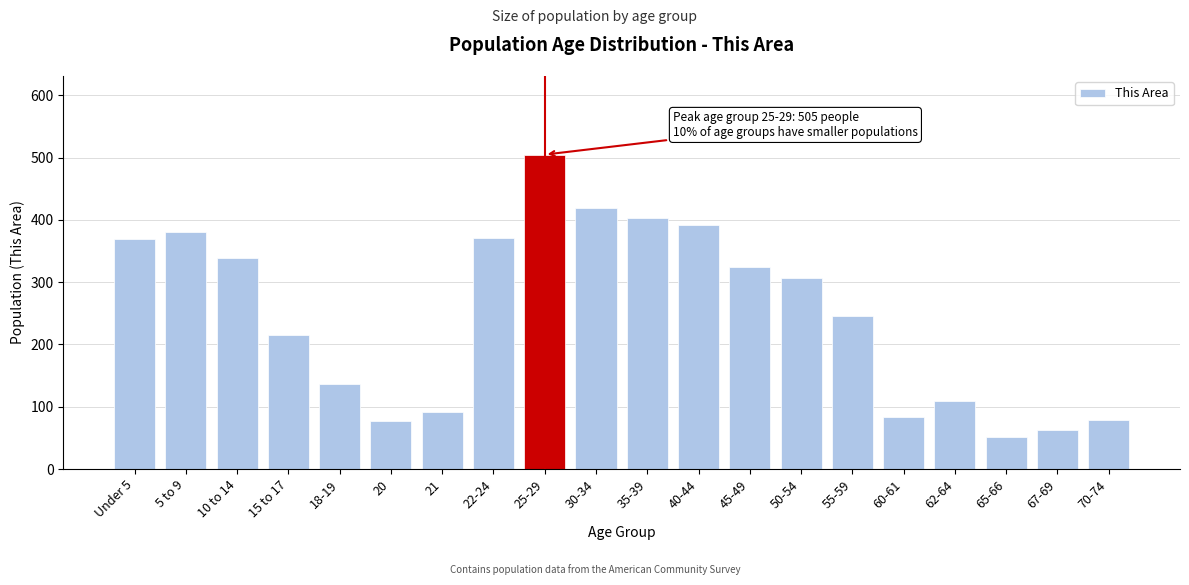

What is the average value?

248